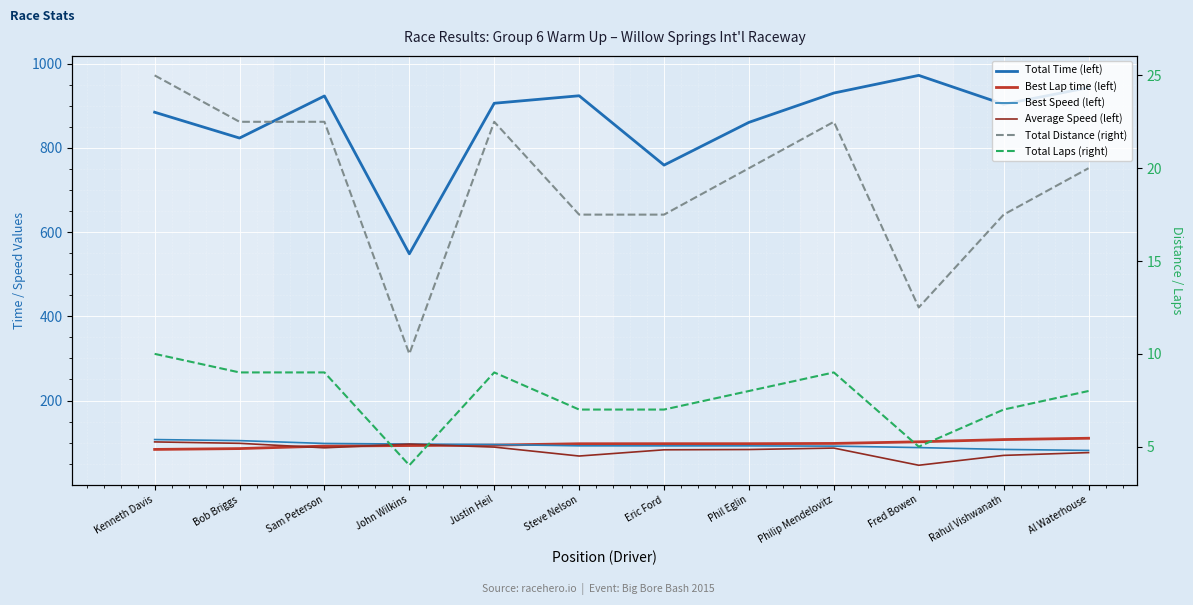

Does the chart display data point markers on the line(s)?

No